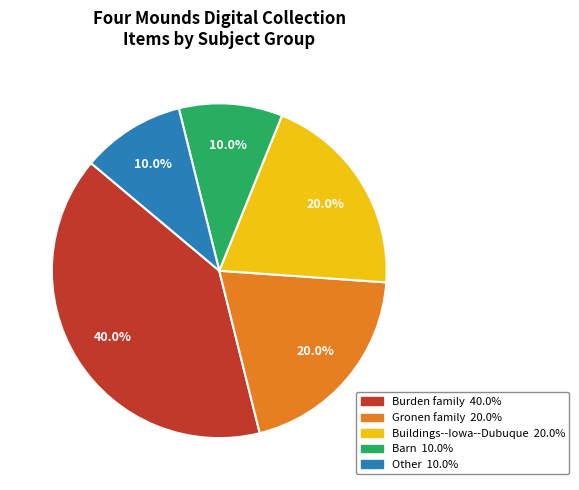

To the nearest percent, what is the average slice percentage?

20%